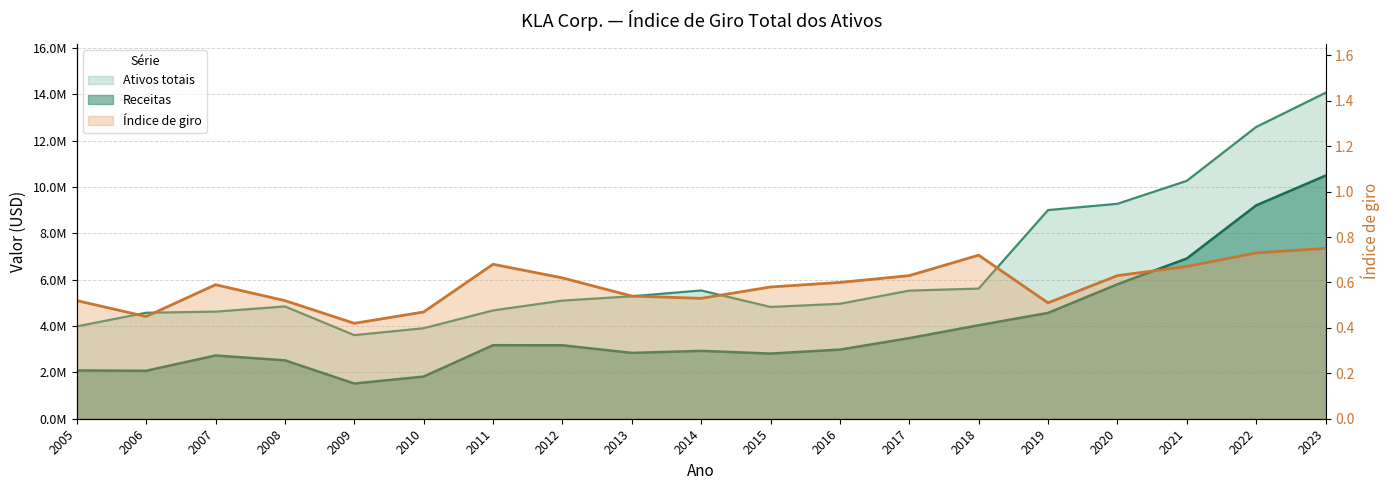

What is the value of the Índice de giro point at the 8th from the left?

0.6